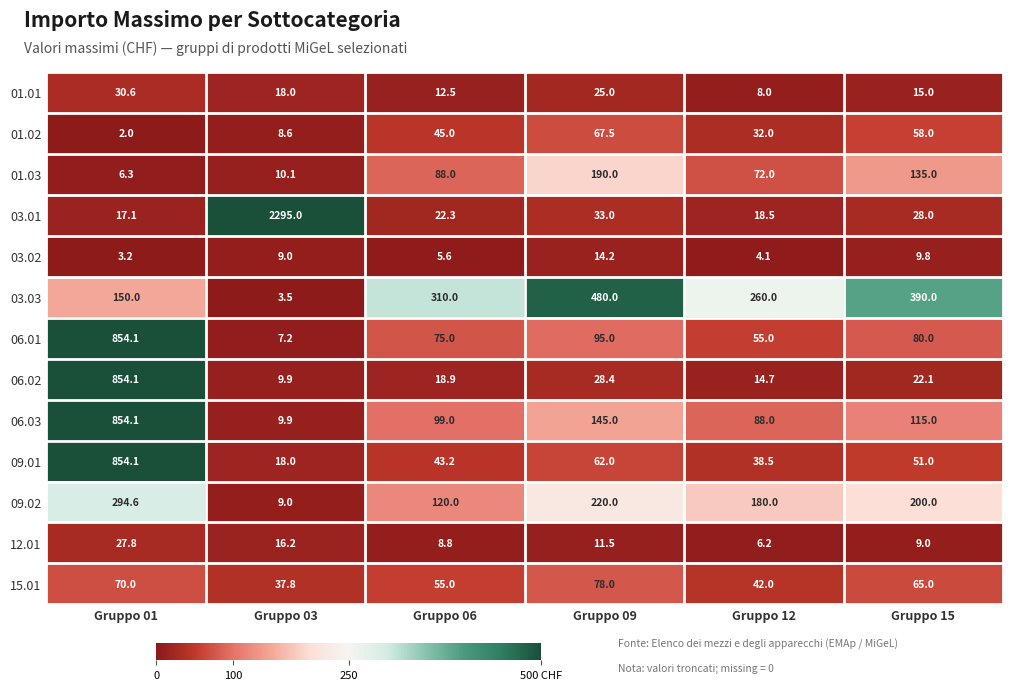

What is the approximate value of 03.01 at Gruppo 01?

17.1